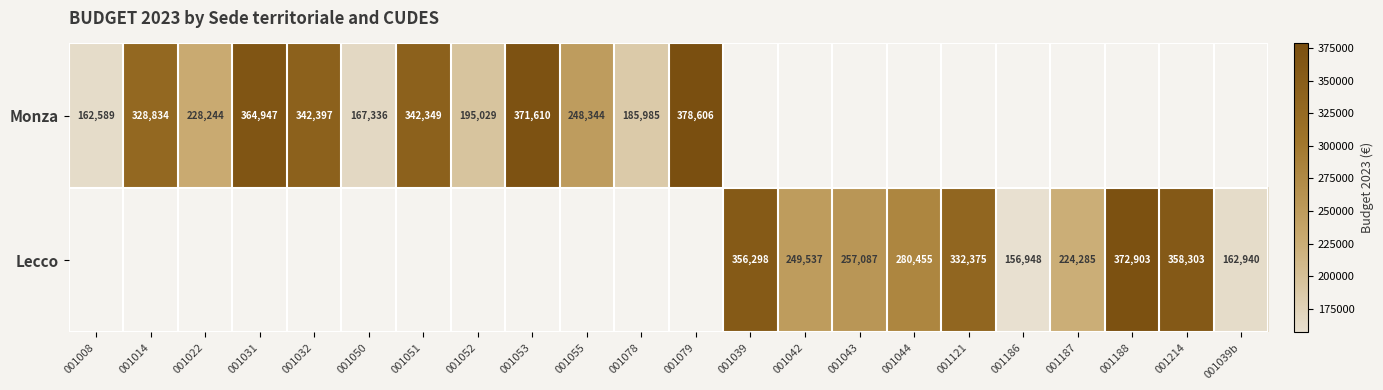

Between 001186 and 001031, which is larger?

001031